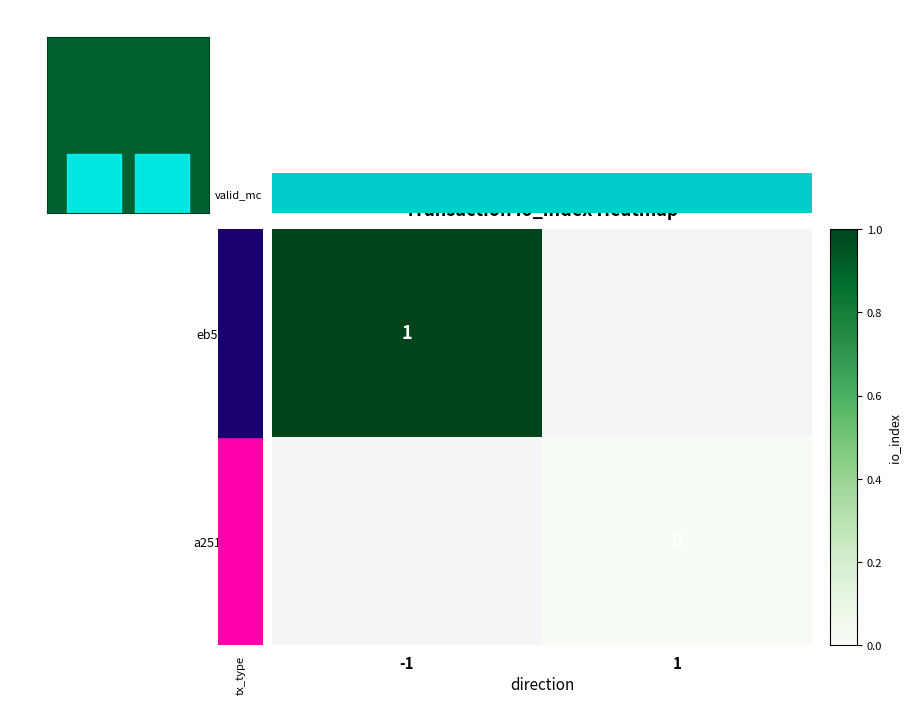

The value of eb5ef2a1… at -1 is 0. True or false?

False